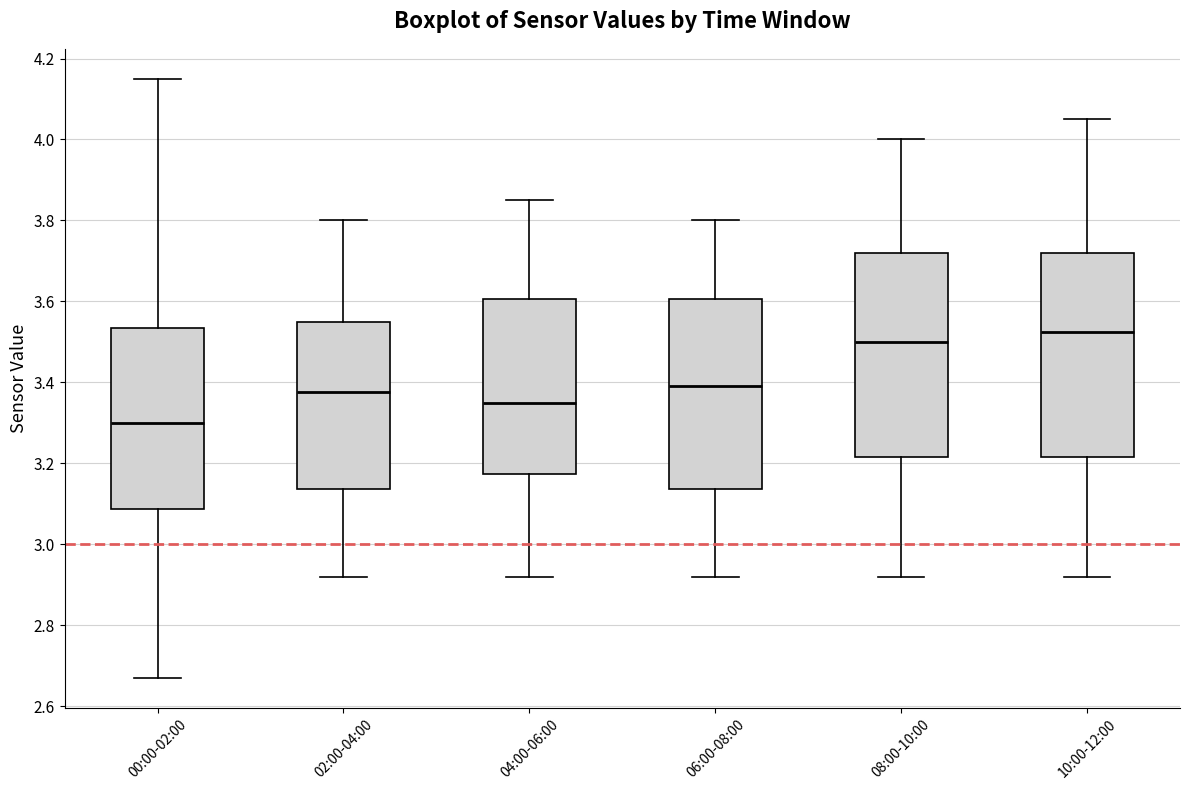

Which box's median line is the highest?

10:00-12:00